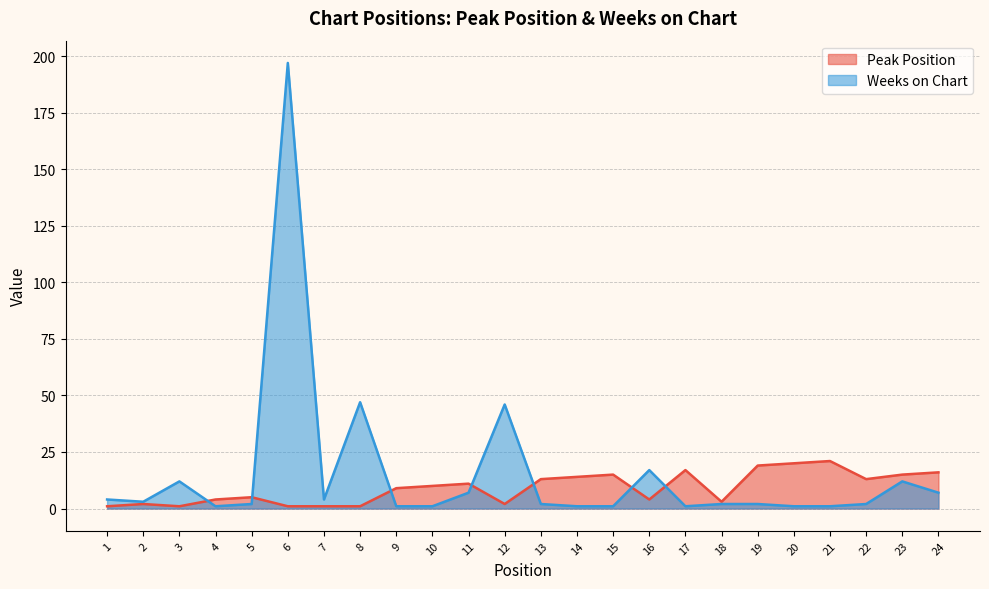

Which series has the largest range (max minus min)?

Weeks on Chart